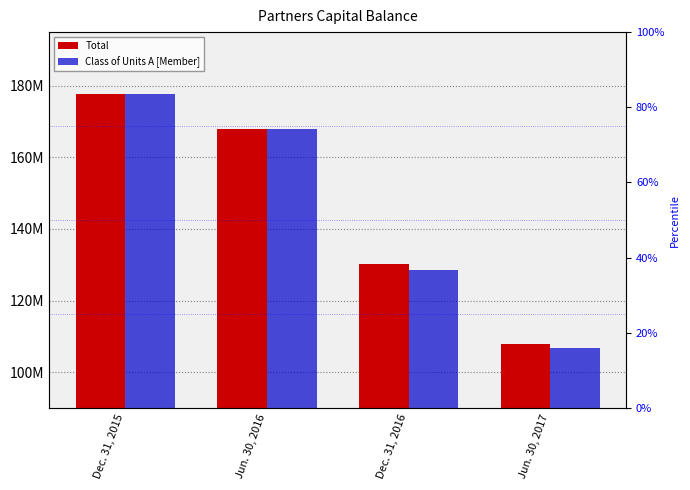

Where is Class of Units A [Member] nearest to the value 142327478?

Dec. 31, 2016